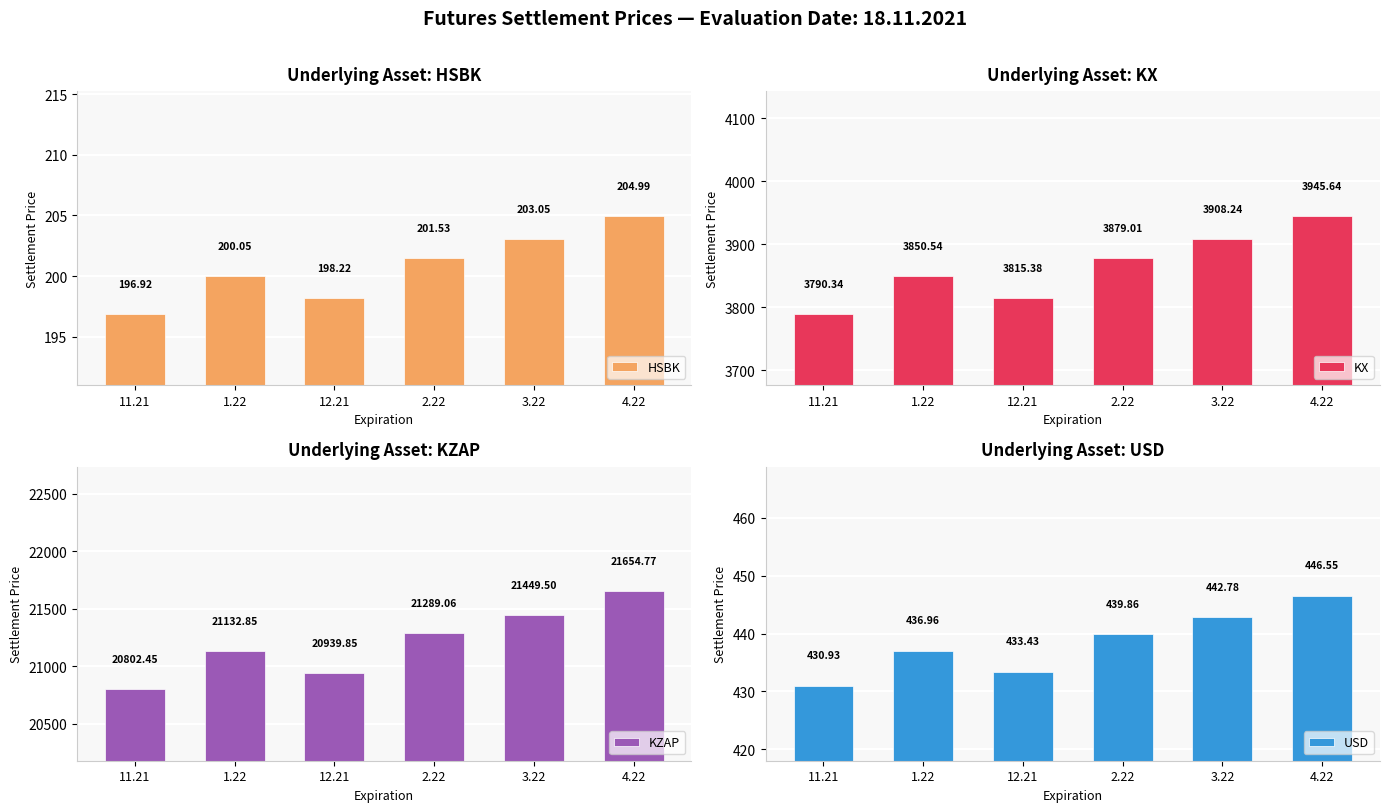

What is the label of the 2nd bar from the right?

3.22